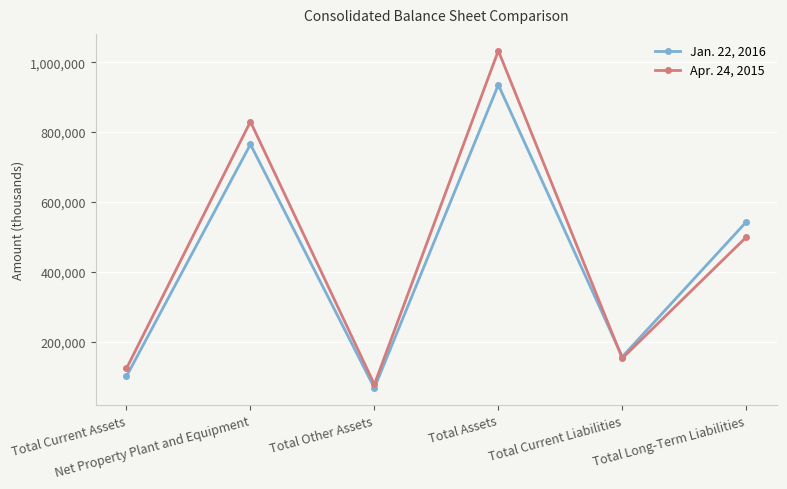

After their last crossing, which series has the higher values: Jan. 22, 2016 or Apr. 24, 2015?

Jan. 22, 2016